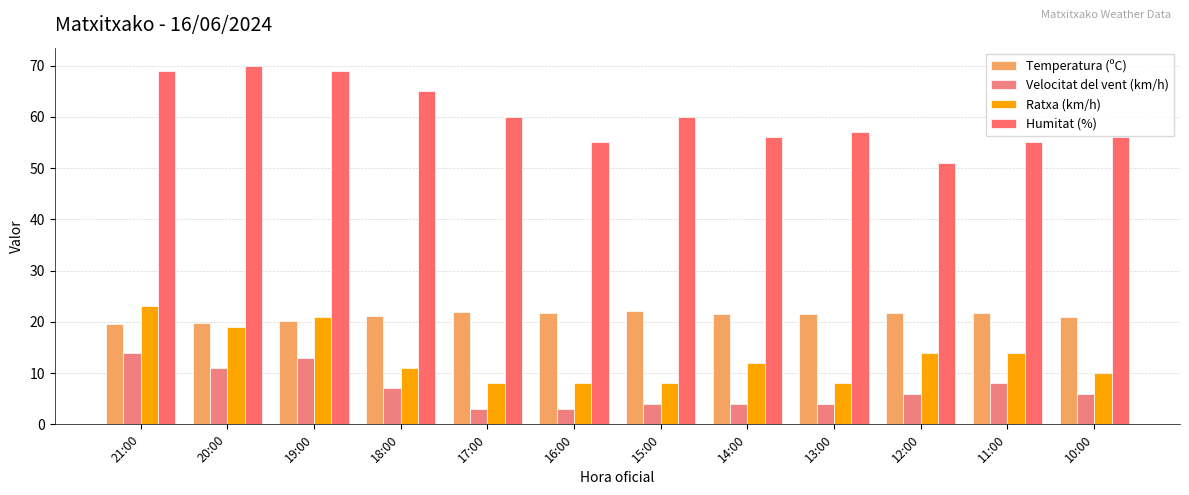

What is the sum of the Velocitat del vent (km/h) values at 20:00 and 16:00?

14.0